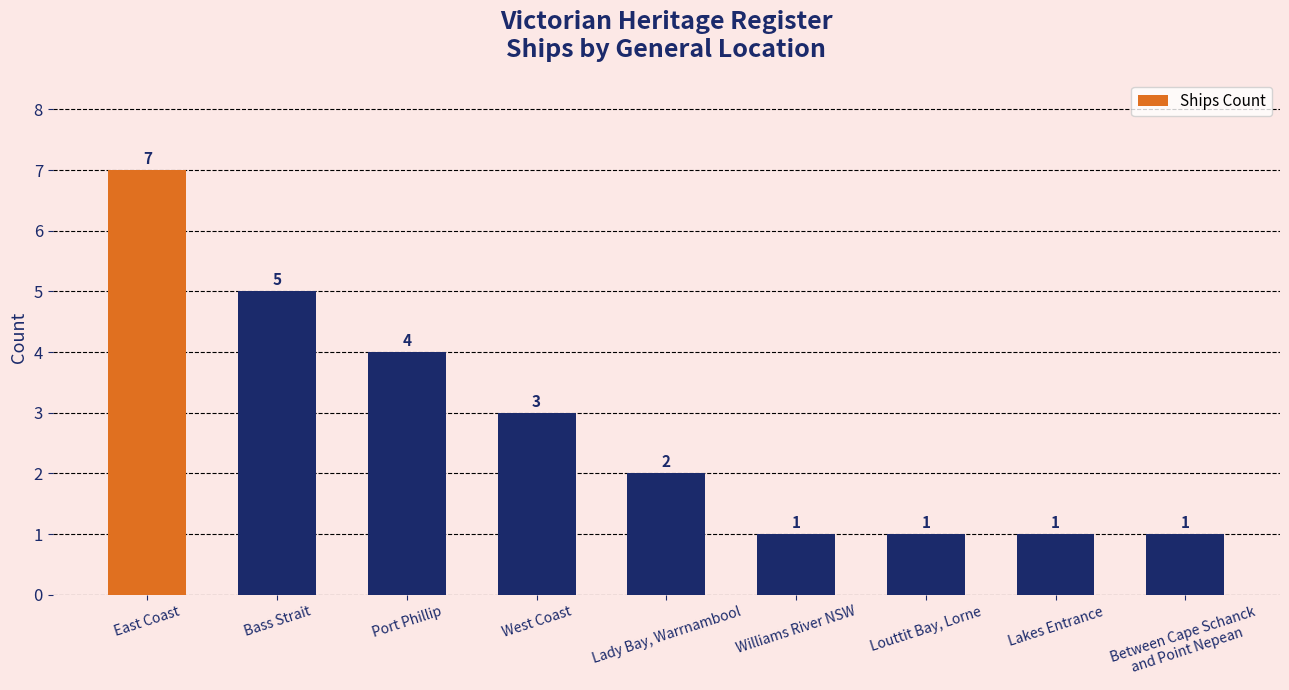

Are the bars horizontal?

No